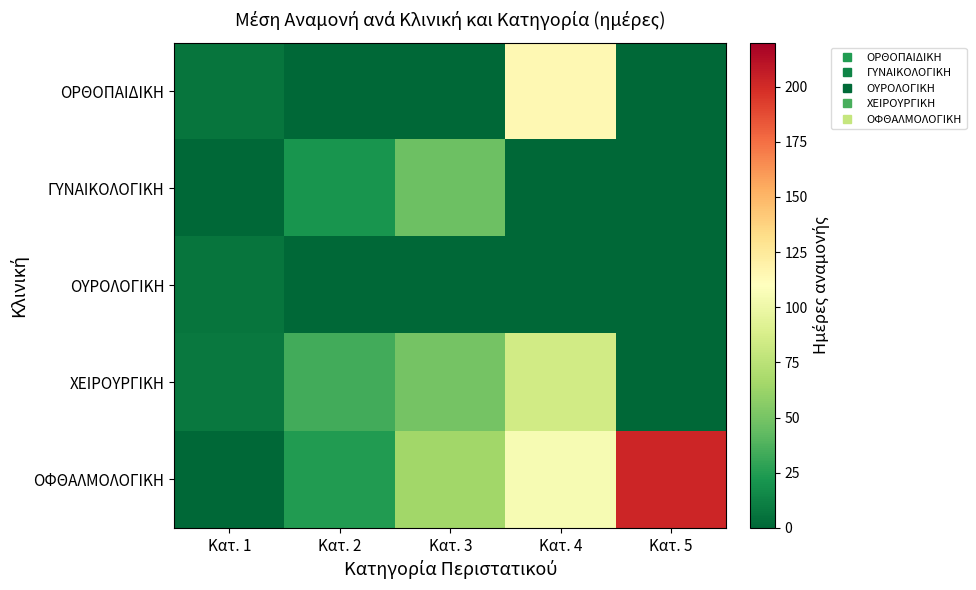

Which series changed the most between Κατ. 2 and Κατ. 4?

ΟΡΘΟΠΑΙΔΙΚΗ